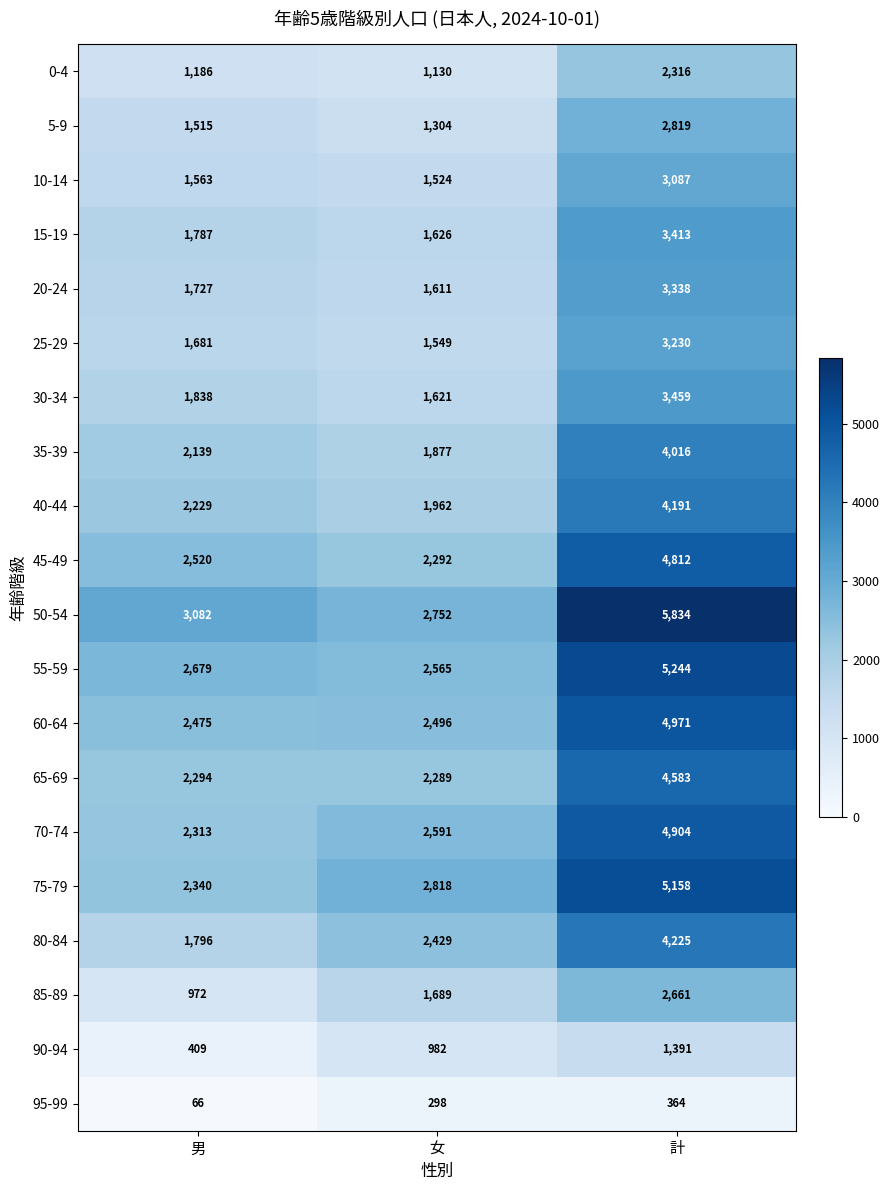

Count the number of data series in this chart.

20